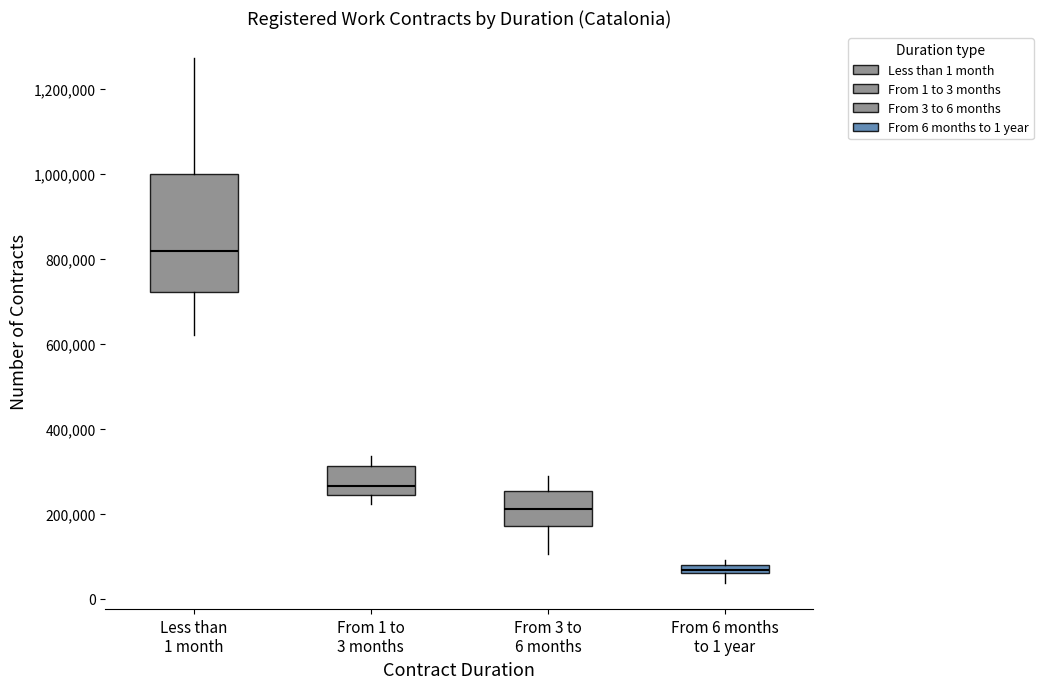

Where is the upper edge of the box for Less than 1 month on the y-axis? The values are not printed on the chart, so give them approximately, as read against the axis.

1000000